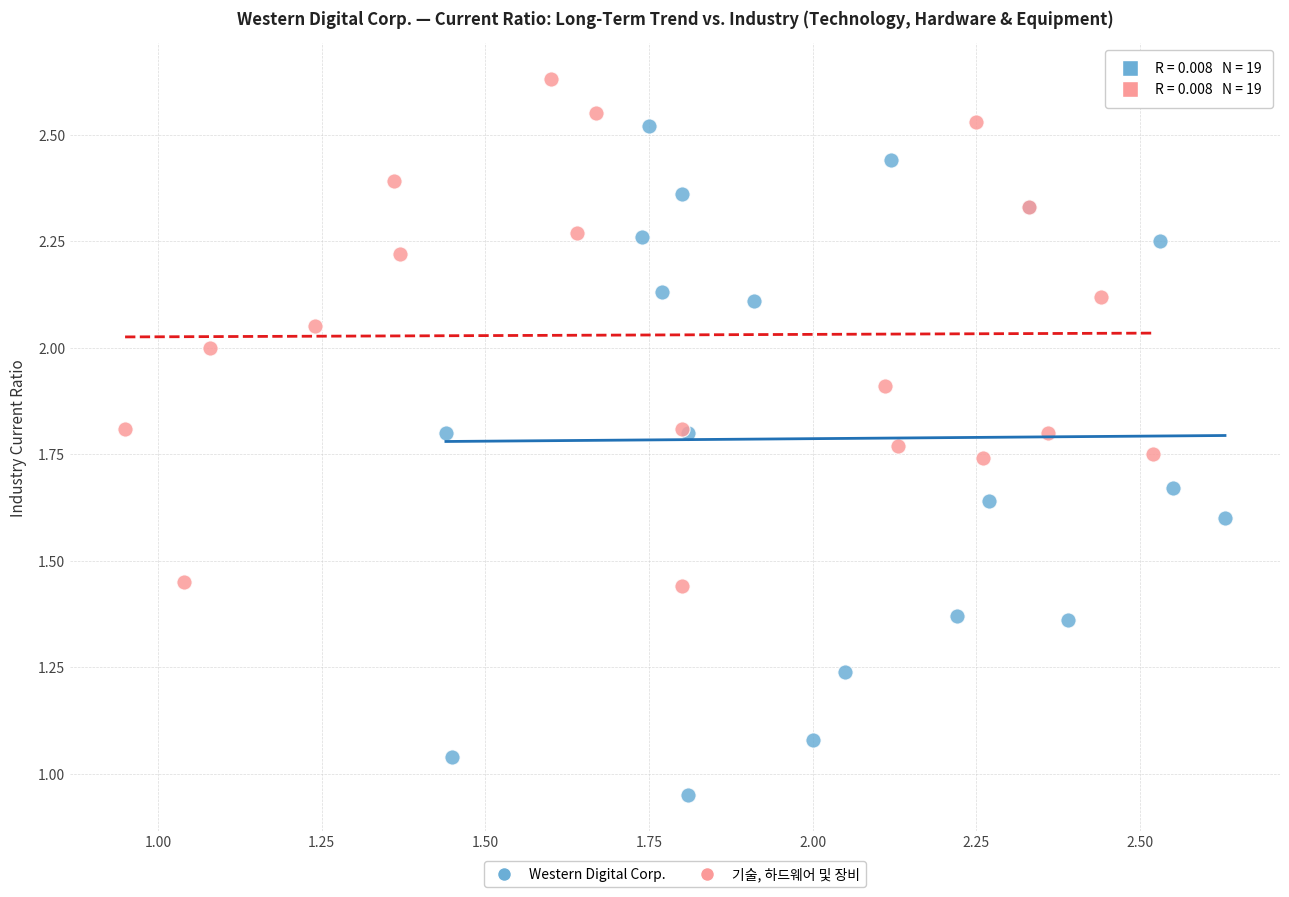

Which series reaches the maximum Y coordinate?

기술, 하드웨어 및 장비